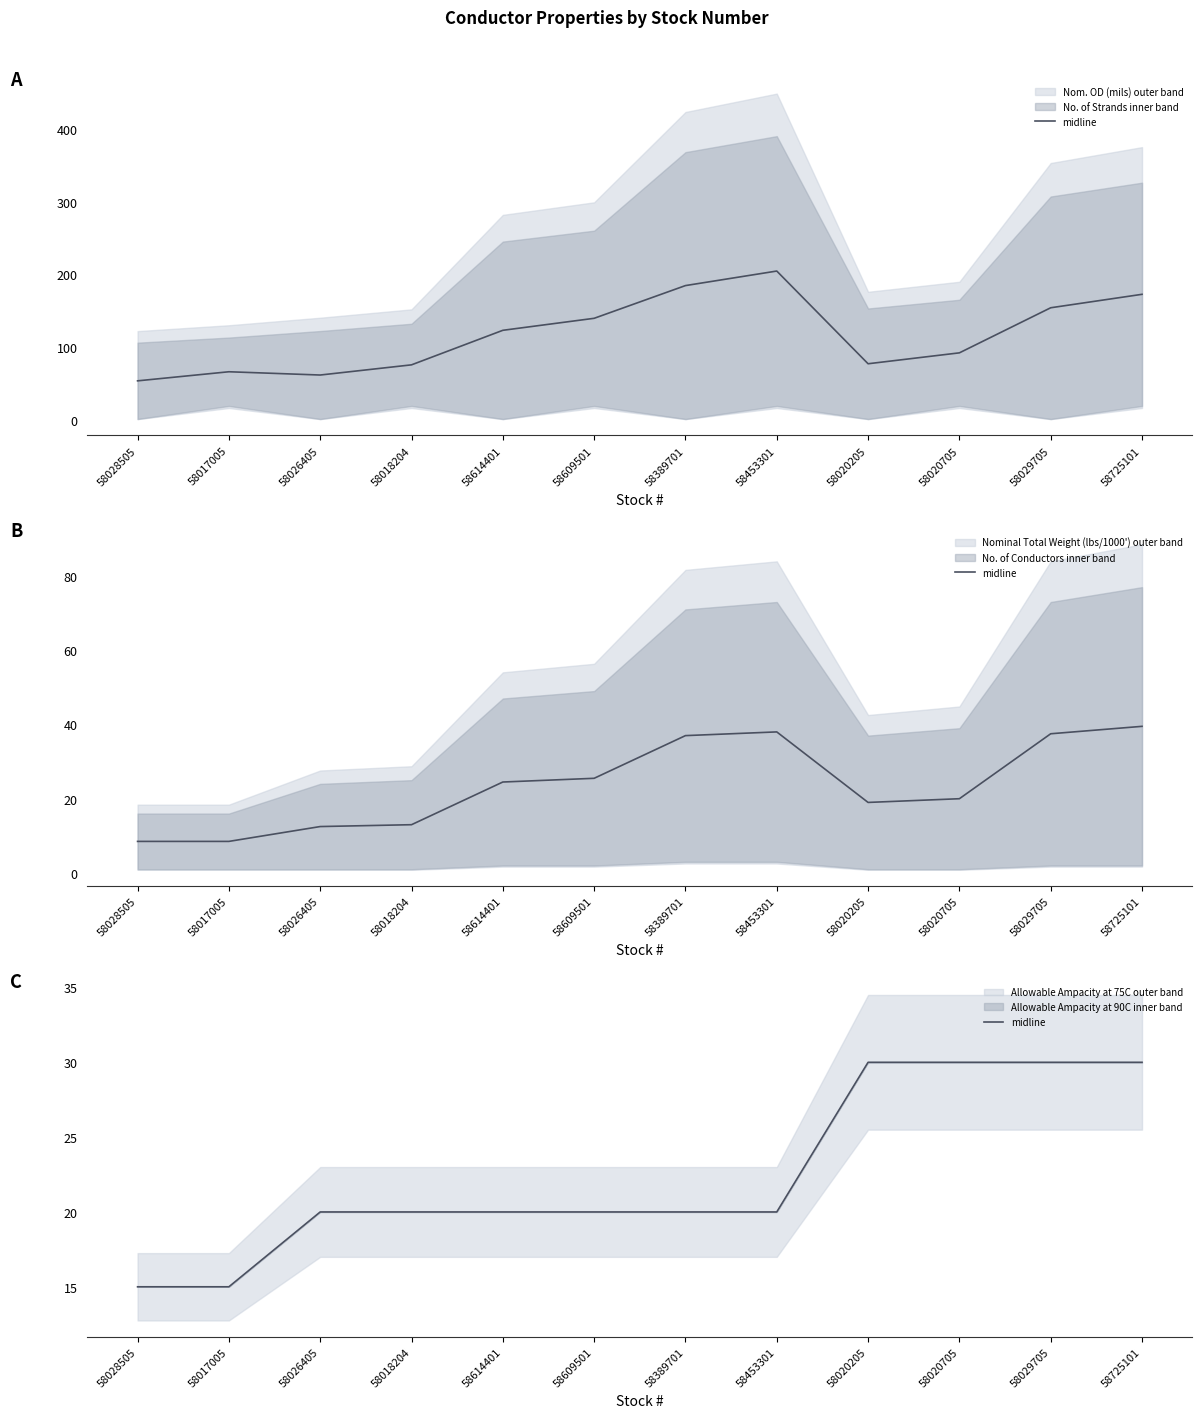

What is the approximate value at 58453301, to the nearest 10?

20